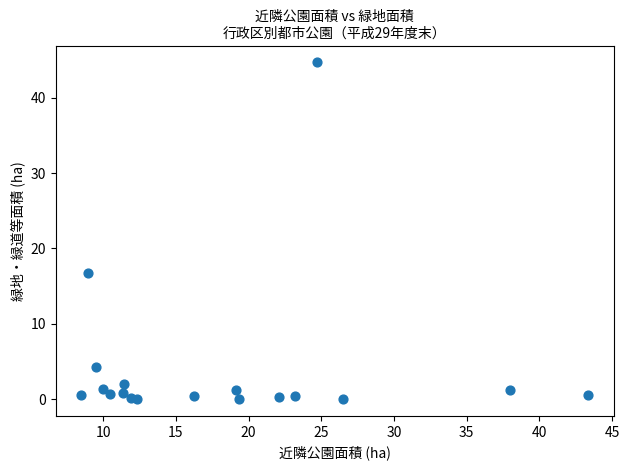

What is the range of X values (max minus min)?

34.9